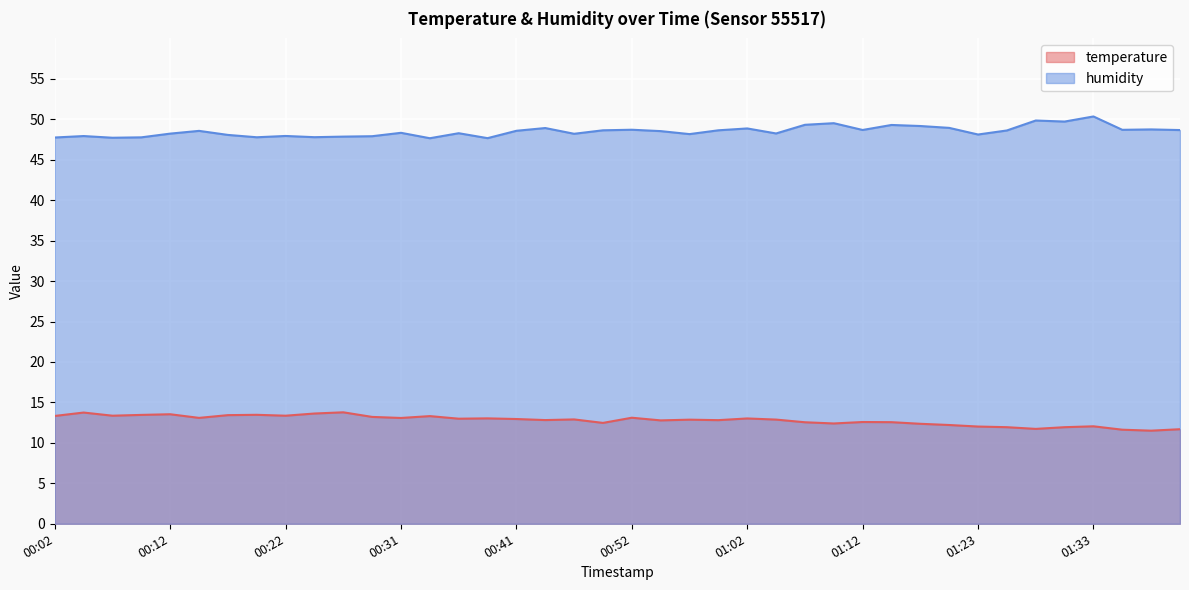

True or false: humidity and temperature intersect in this chart.

False